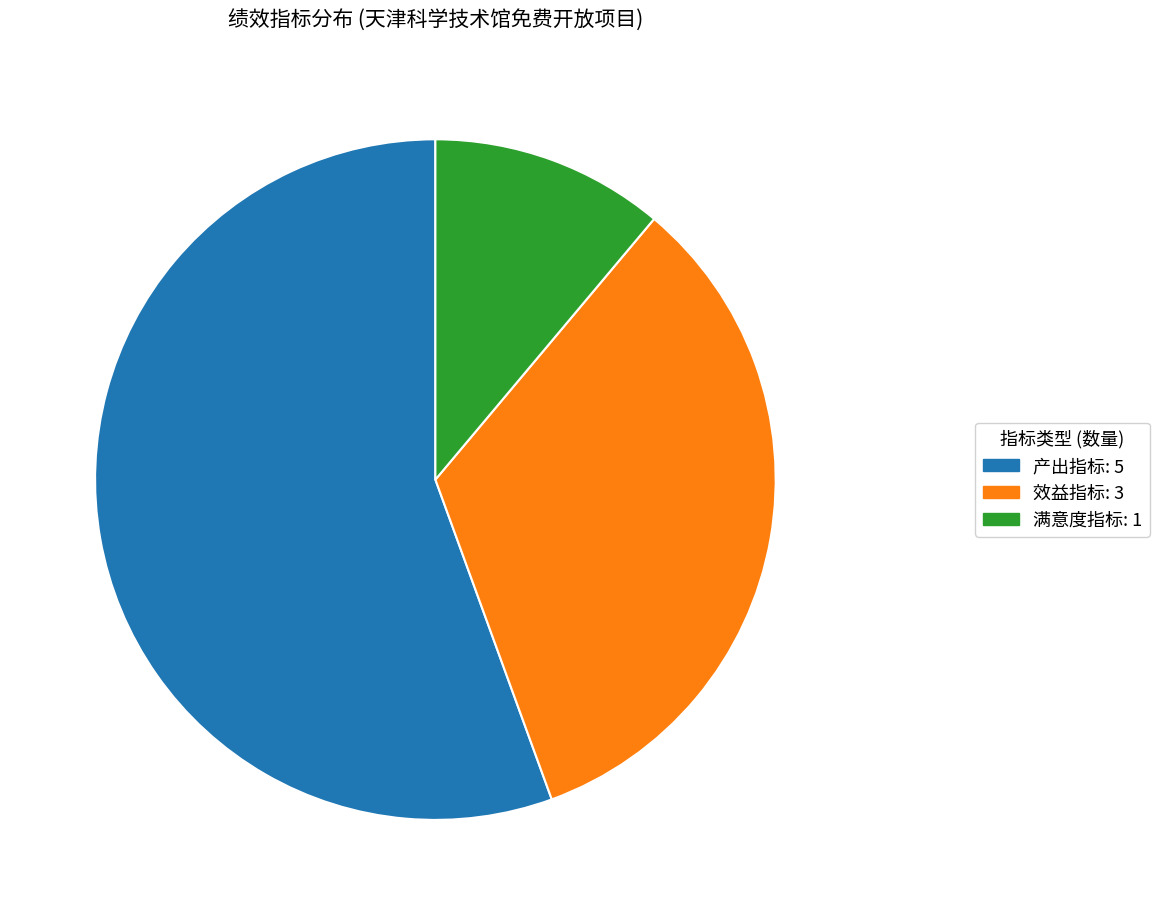

How many segments does this pie chart have?

3